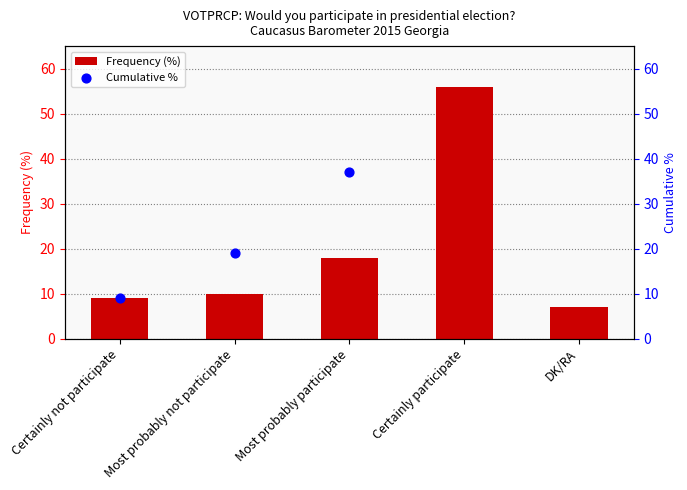

Between Certainly participate and Certainly not participate, which is larger?

Certainly participate